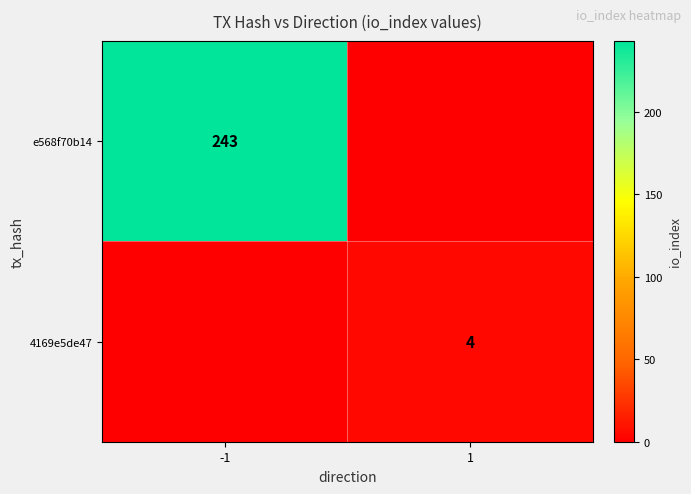

Which category has the lowest value across all series?

1